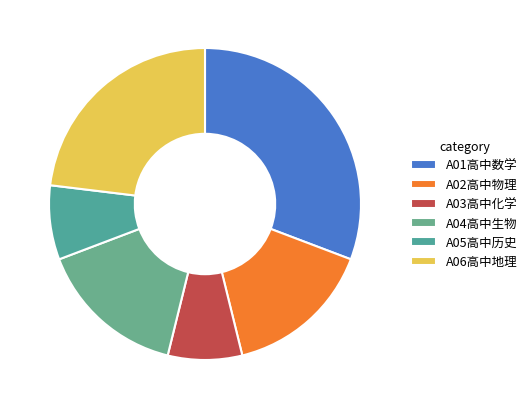

Count the number of slices in the pie.

6